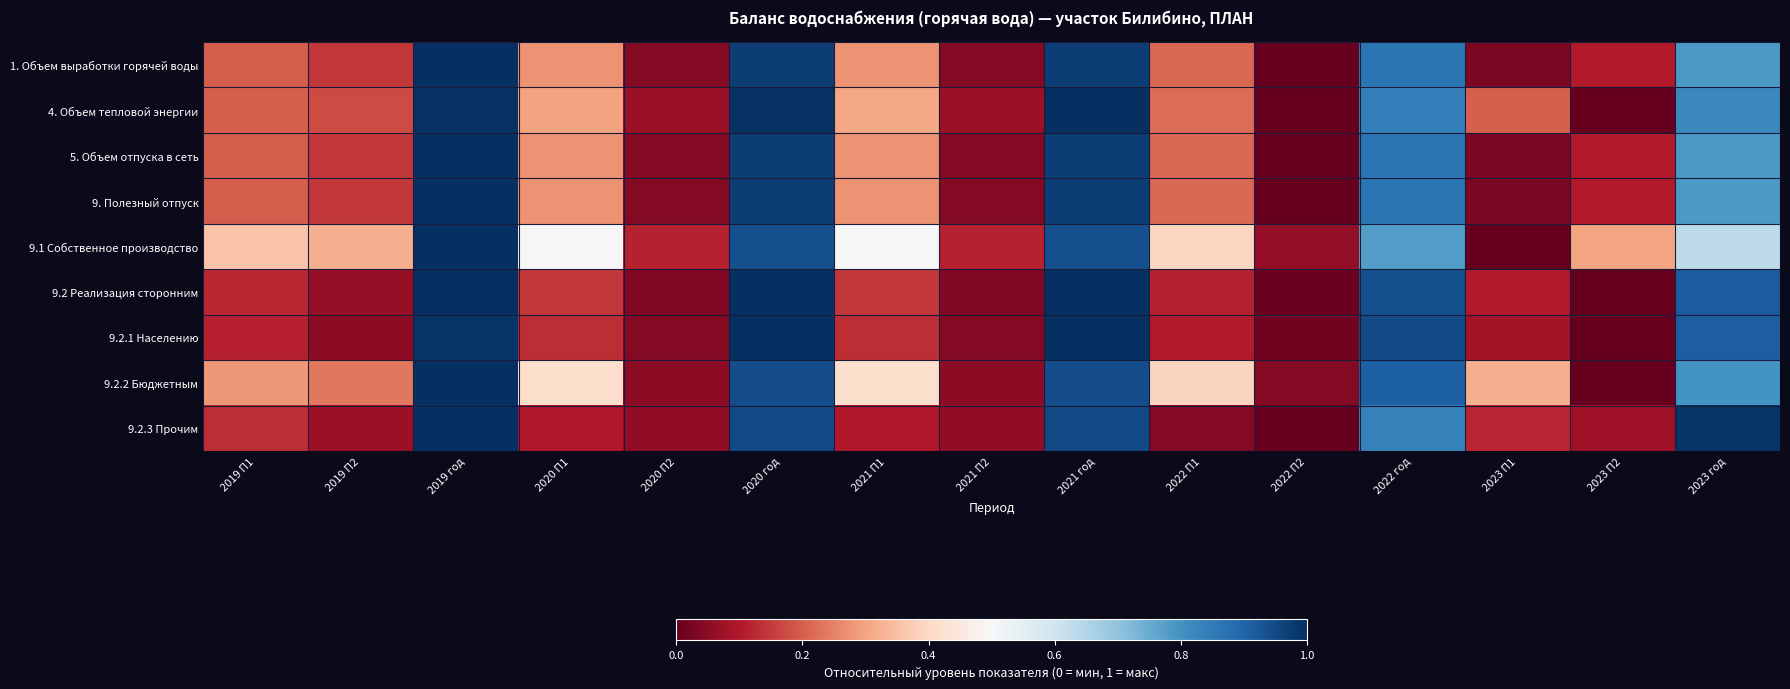

True or false: 9.2 Реализация сторонним has a value of 1.6 at 2021 год.

False